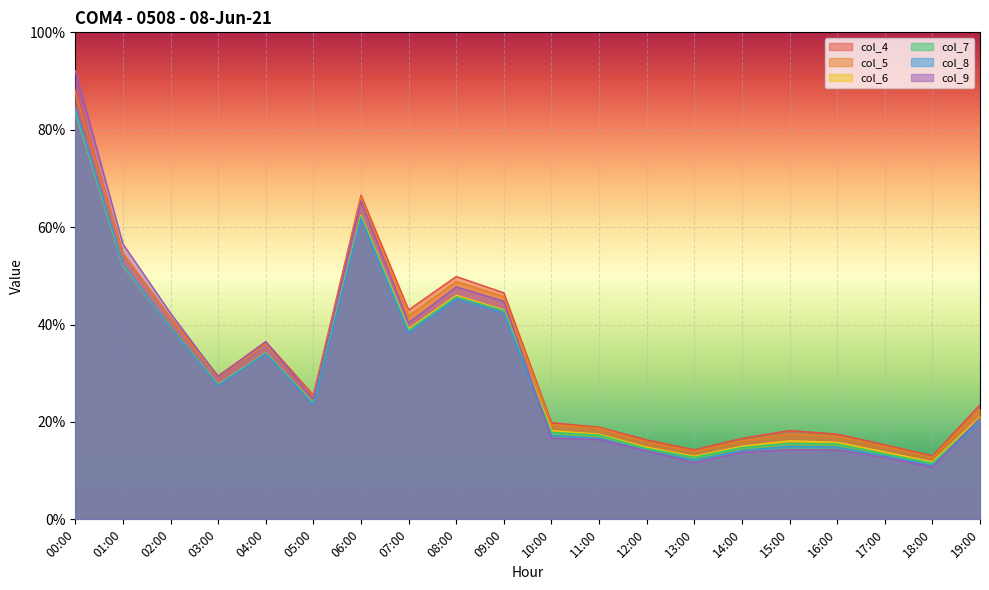

At which category does col_5 reach its first local peak?

04:00